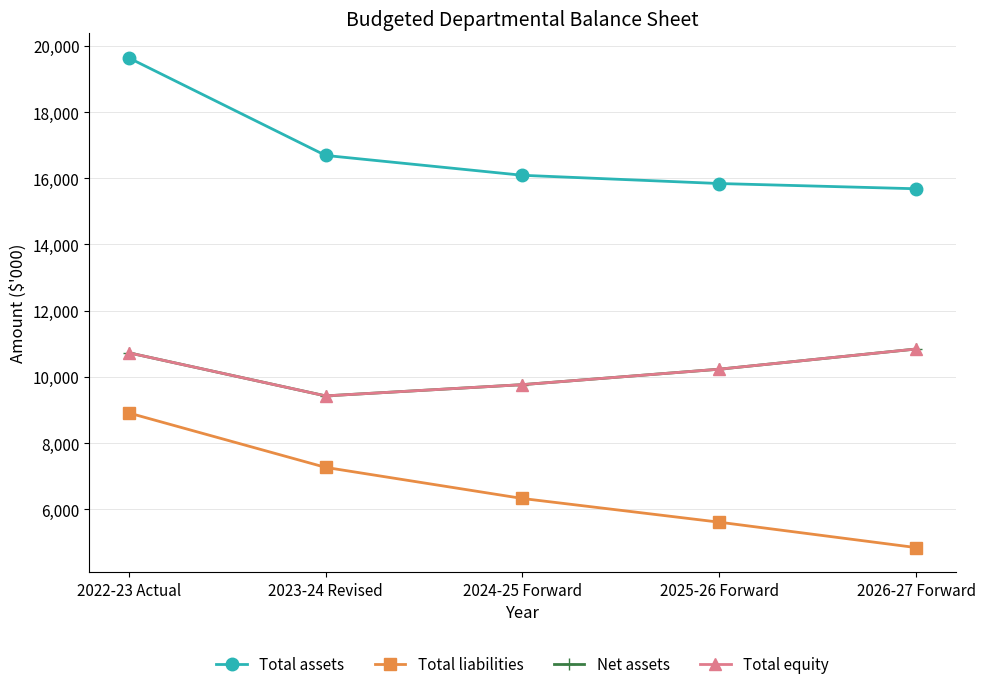

Is this an area chart (filled region under the line)?

No